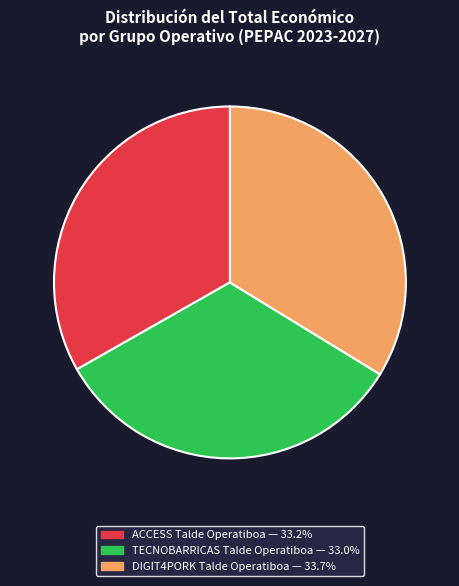

Approximately how many times larger is the value at TECNOBARRICAS Talde Operatiboa compared to DIGIT4PORK Talde Operatiboa?

1.0